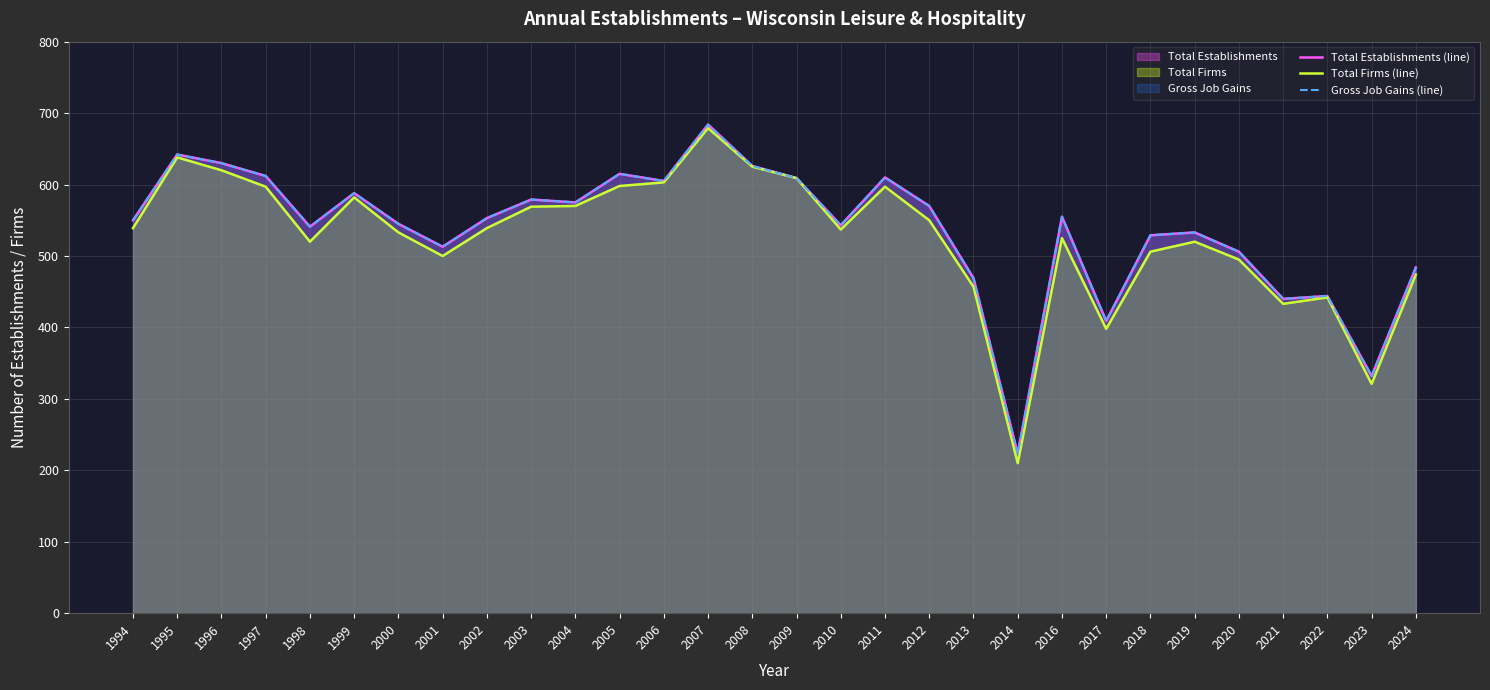

The Total Firms (line) series shows 569 at 2003. True or false?

True